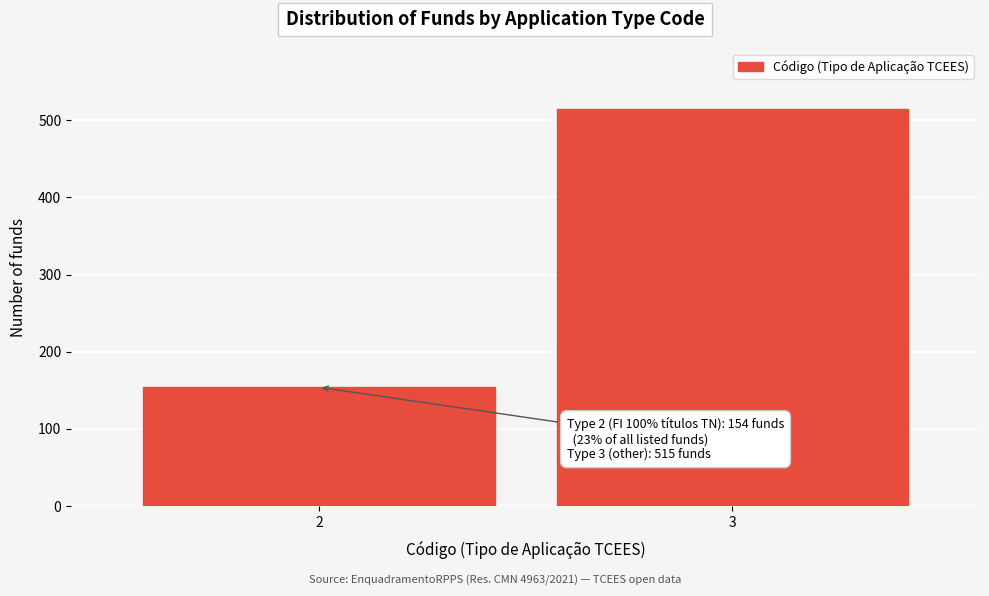

Reading left to right, what are all the values shown in this chart?

154	515